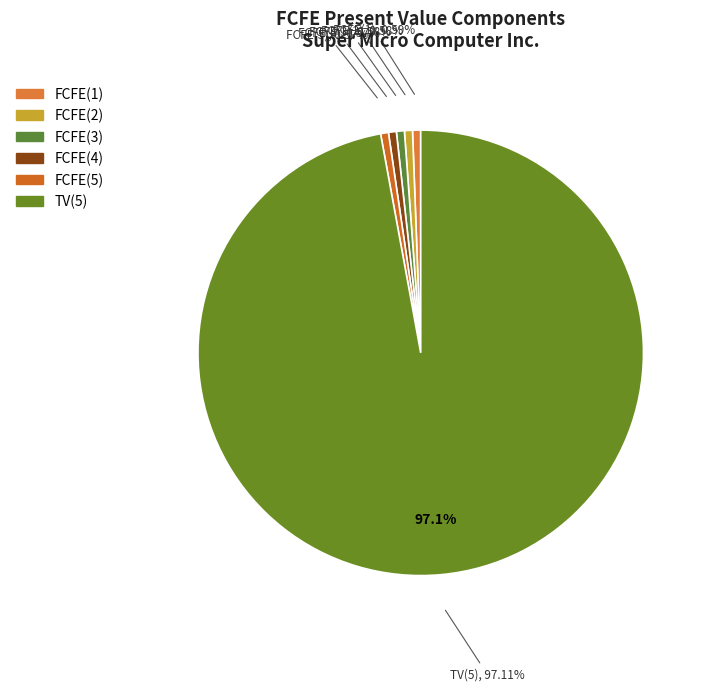

To the nearest percent, what portion does FCFE(3) represent?

1%